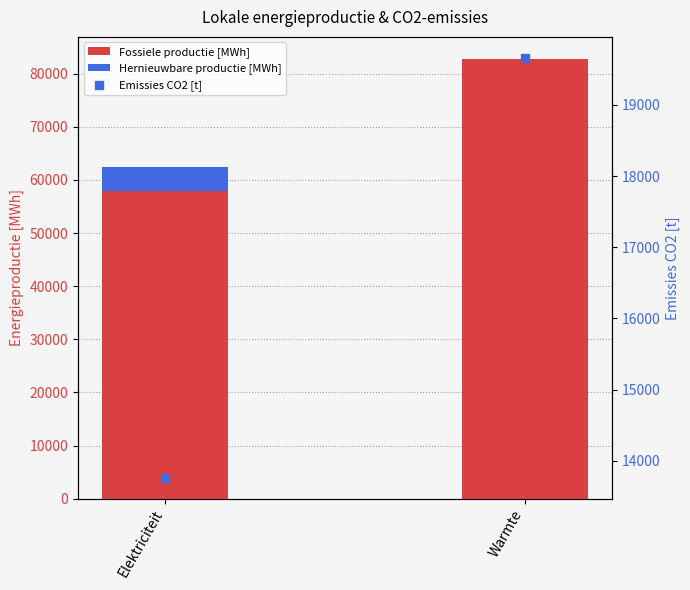

Which series contains the highest Y value?

Fossiele productie [MWh]